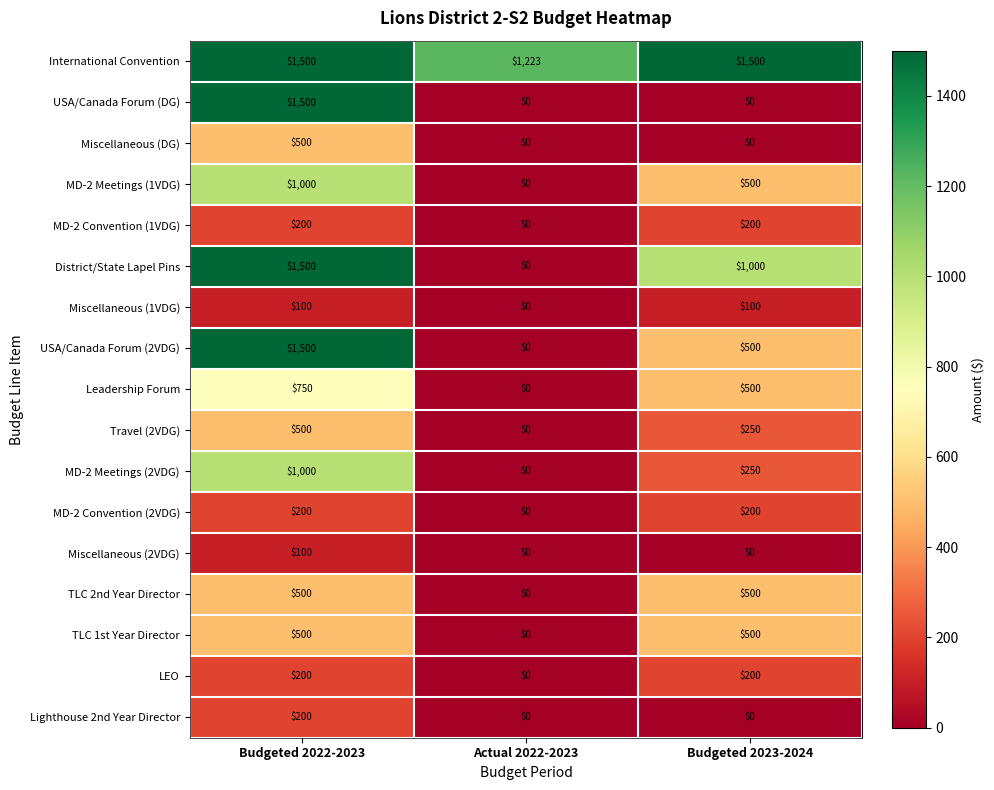

The Miscellaneous (2VDG) series shows -62 at Budgeted 2023-2024. True or false?

False